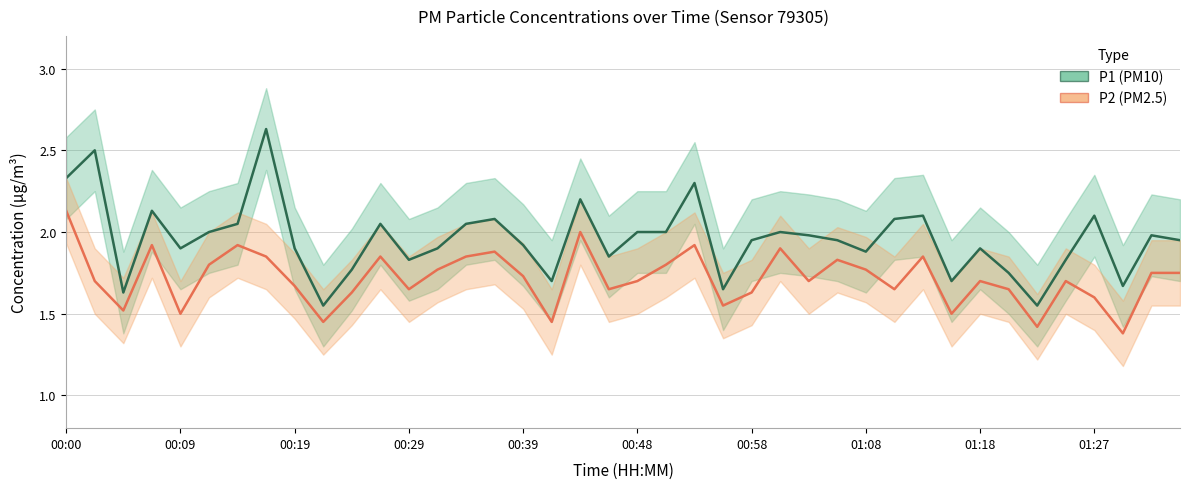

At how many categories does at least one series exceed 2?

13